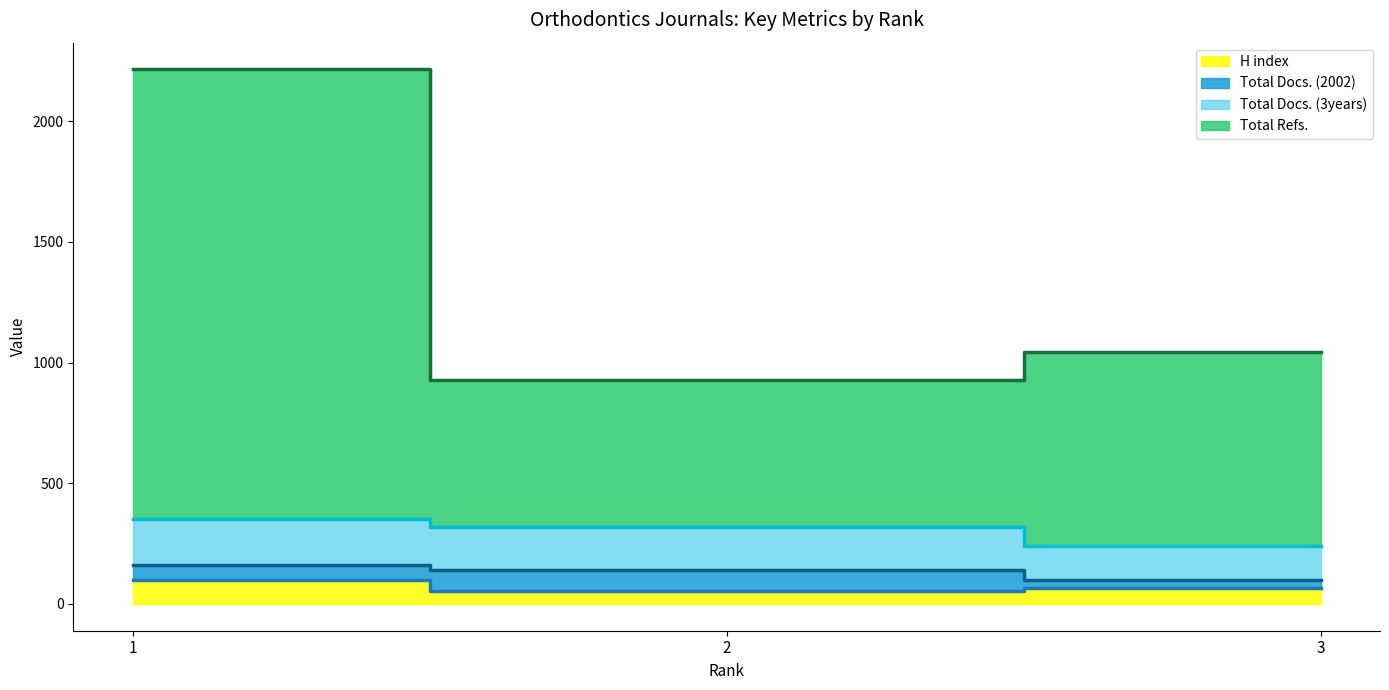

Between 1 and 3, which series saw the biggest shift?

Total Refs.